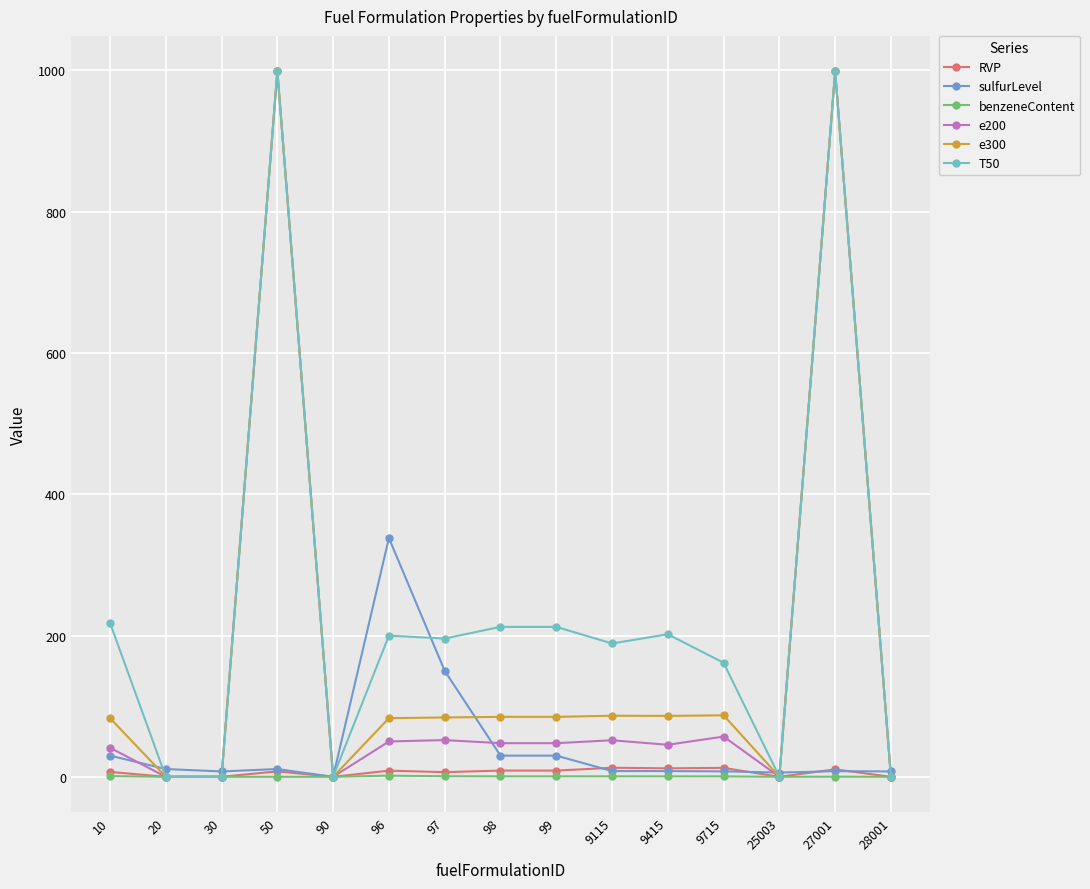

How many values in the T50 series exceed 195?

8